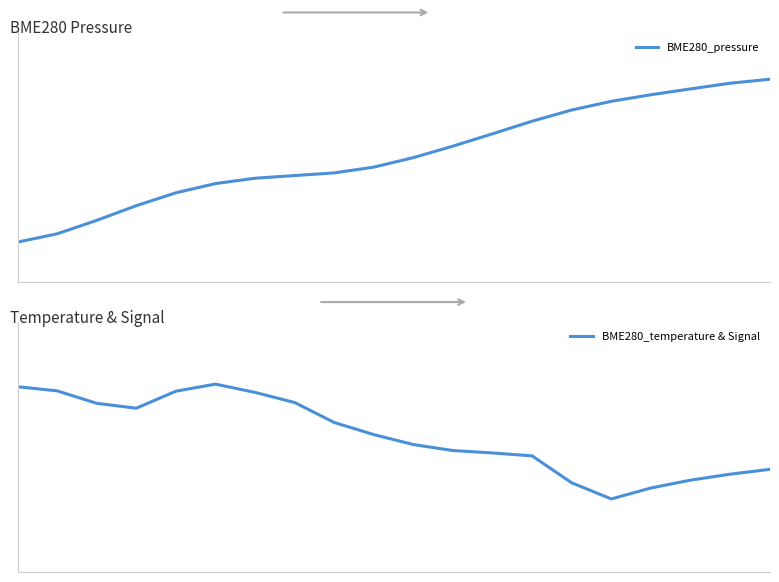

What is the maximum value shown in the chart?

0.9